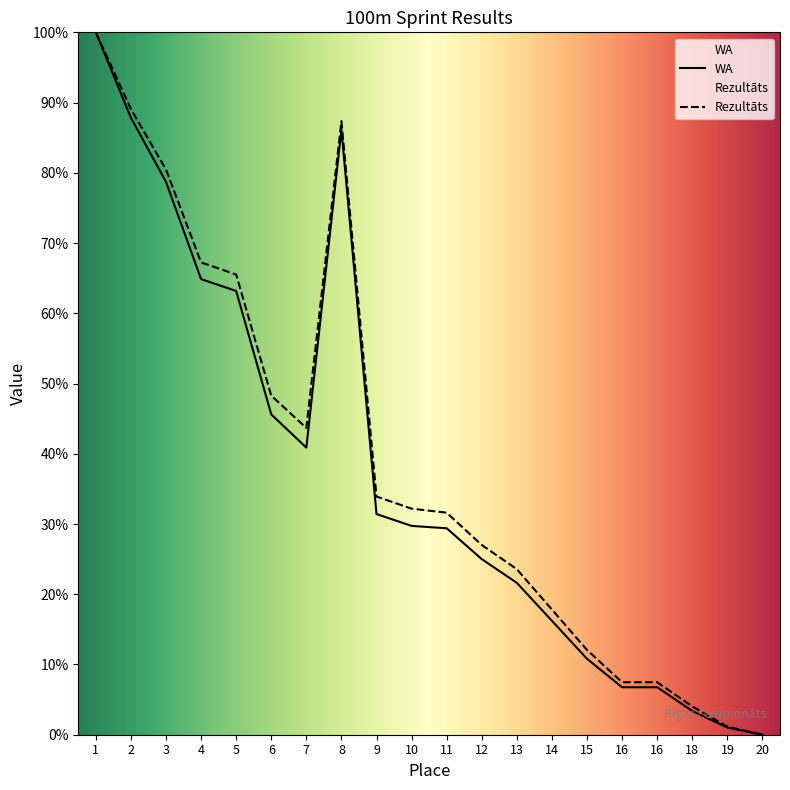

How many interior local valleys does the WA series have?

1